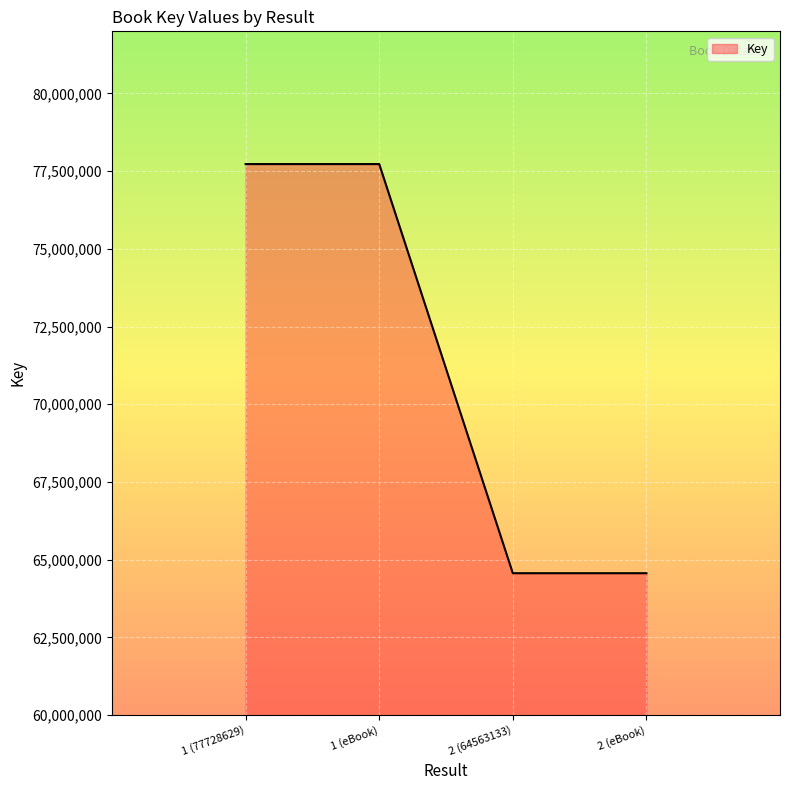

Is it true that the value at 2 (64563133) is 64563133?

True